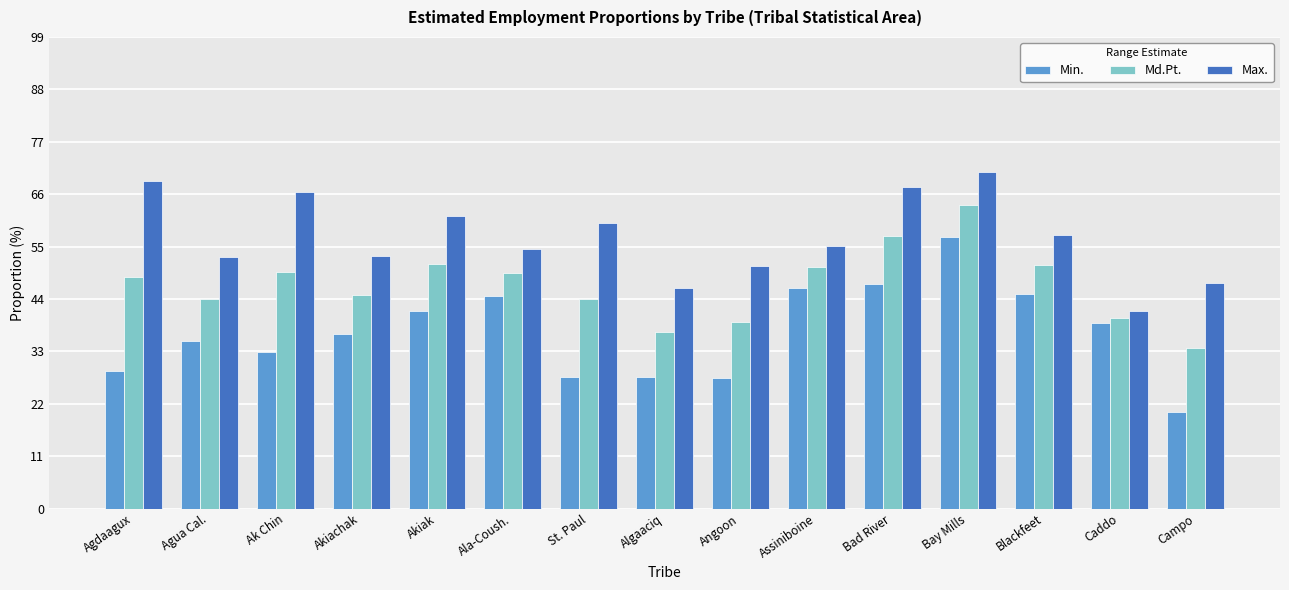

Which category has the lowest value in the Max. series?

Caddo